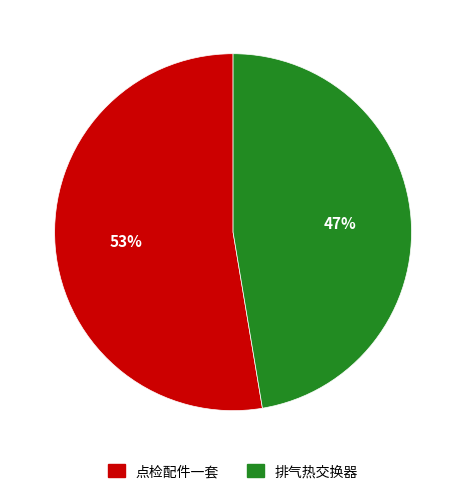

Between 排气热交换器 and 点检配件一套, which is larger?

点检配件一套